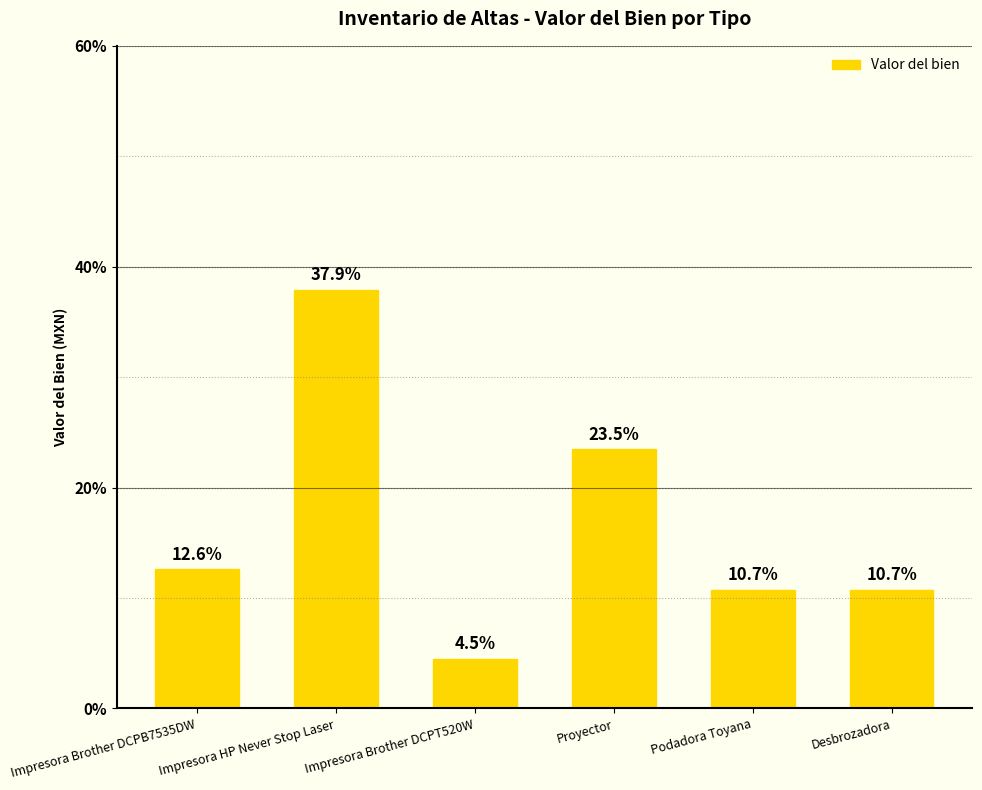

What is the label of the 6th bar from the left?

Desbrozadora